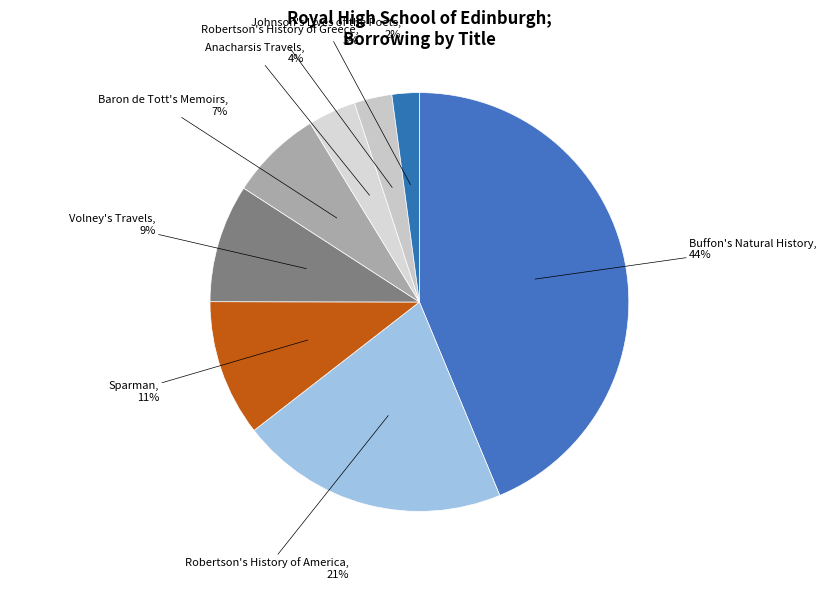

Rank the categories by value from lowest to highest.

Johnson's Lives of the Poets, Robertson's History of Greece, Anacharsis Travels, Baron de Tott's Memoirs, Volney's Travels, Sparman, Robertson's History of America, Buffon's Natural History